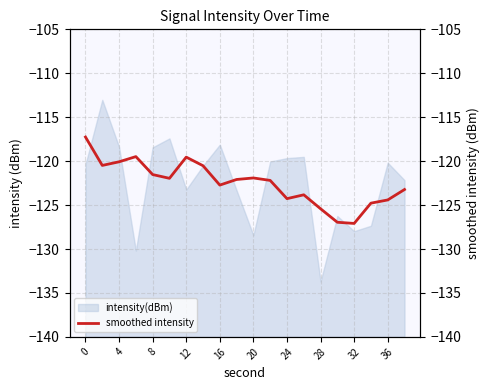

Count the number of values greater than -122.

9